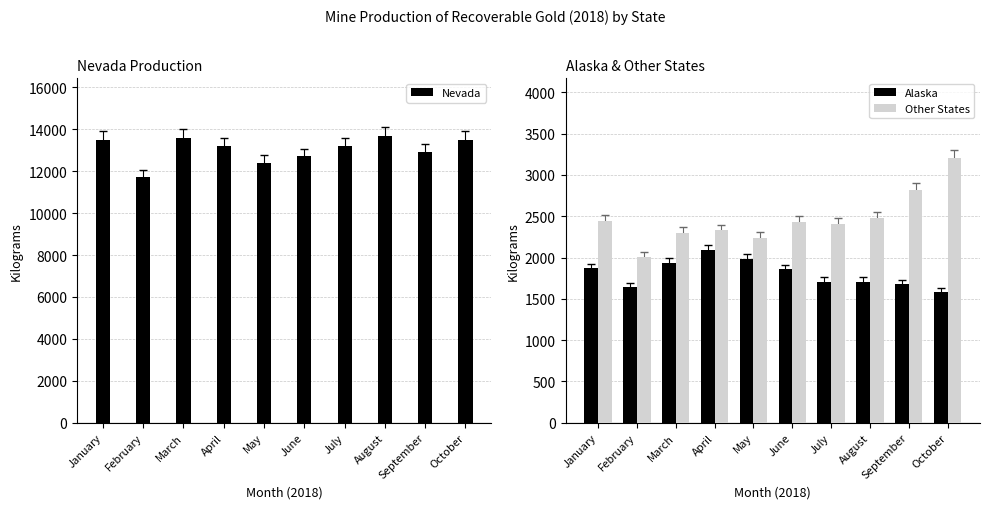

Which series changed the most between March and May?

Nevada